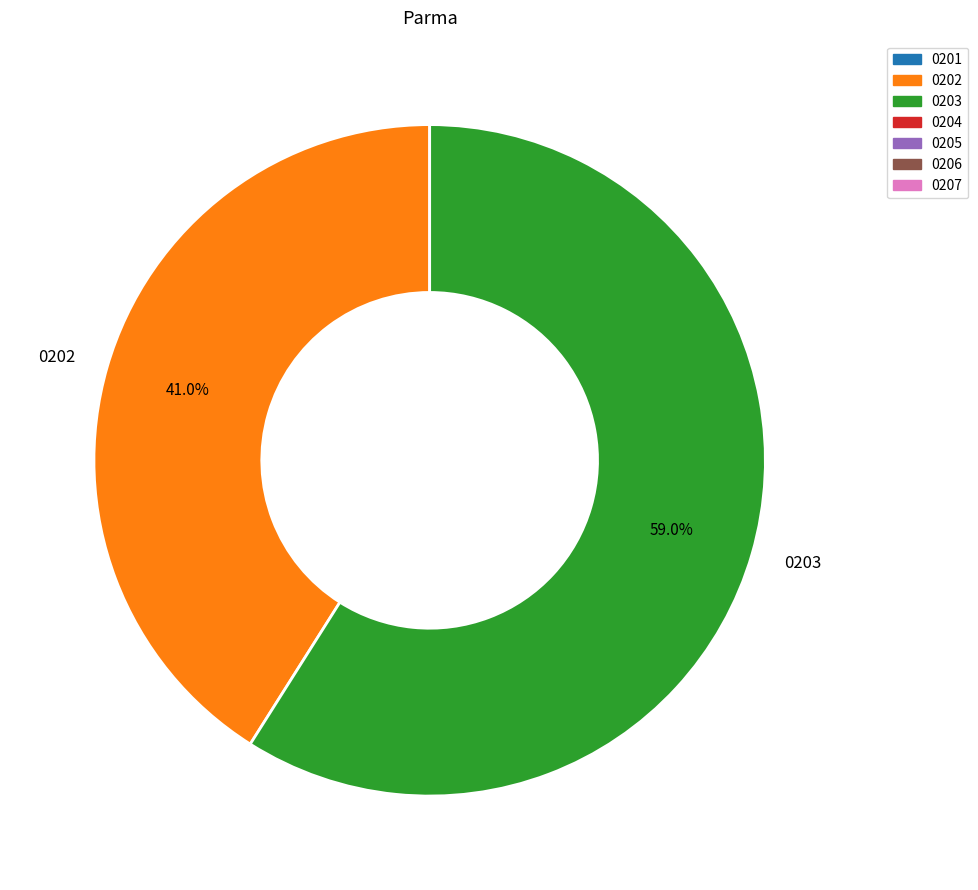

What percentage do 0202 and 0203 together represent?

100.0%